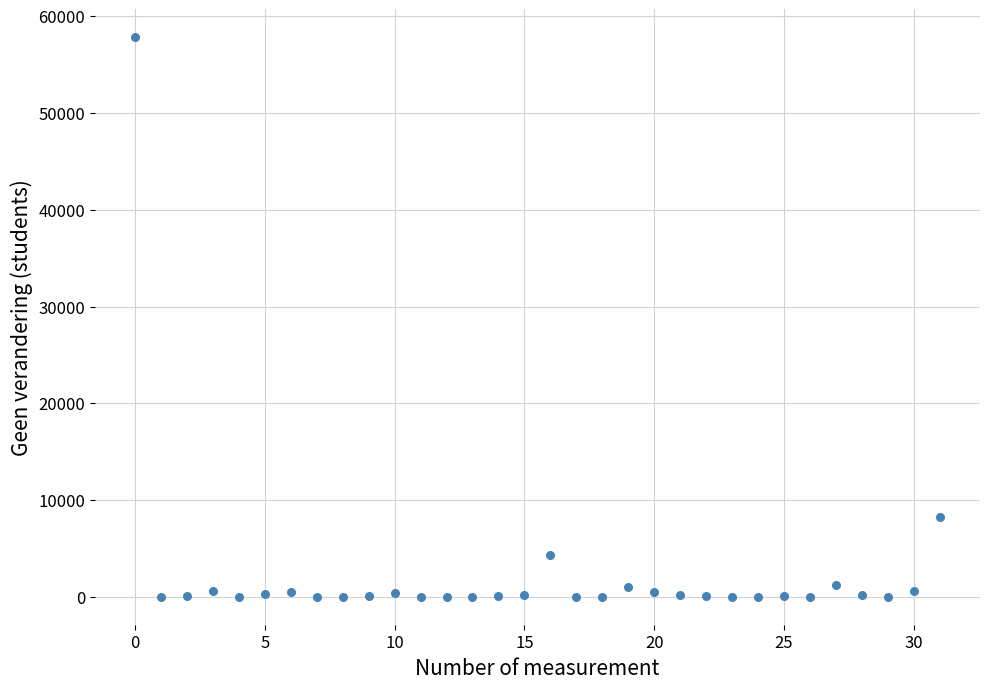

What is the range of Y values (max minus min)?

57826